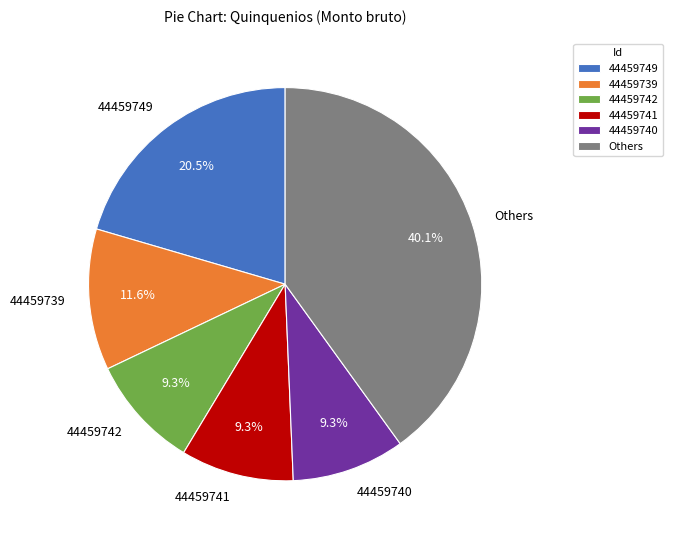

What is the largest slice in the pie chart?

Others